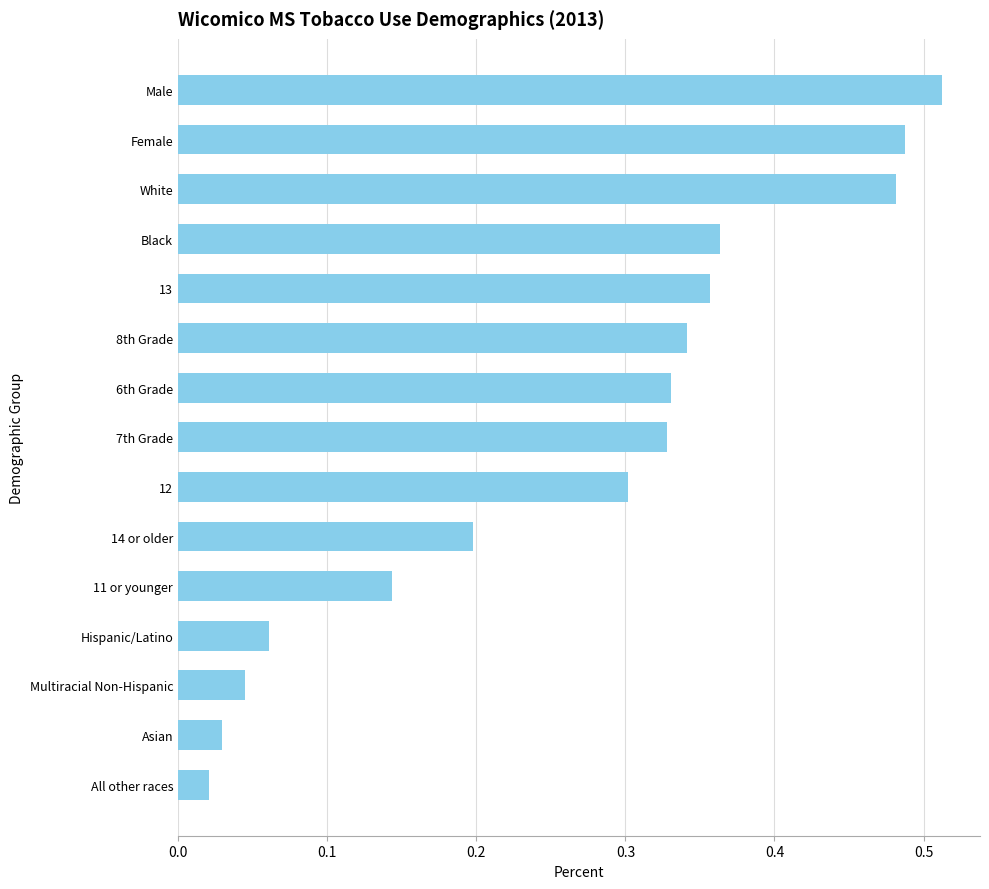

What is the sum of all values?

4.0